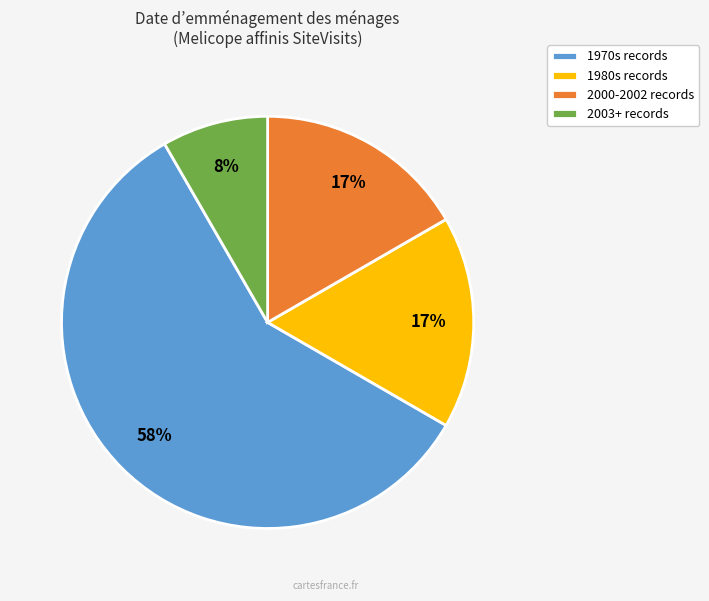

Which has a higher value, 1980s records or 2003+ records?

1980s records